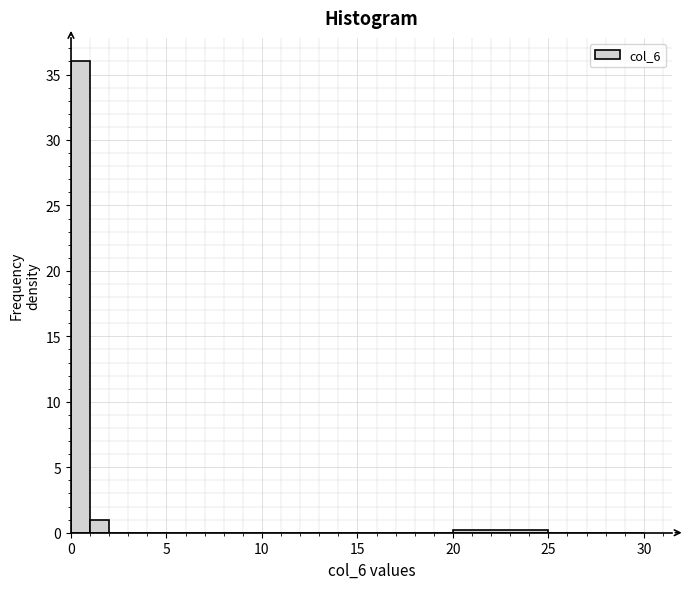

Read against the x-axis, roughly where is the centre of the tallest bar?

0.5